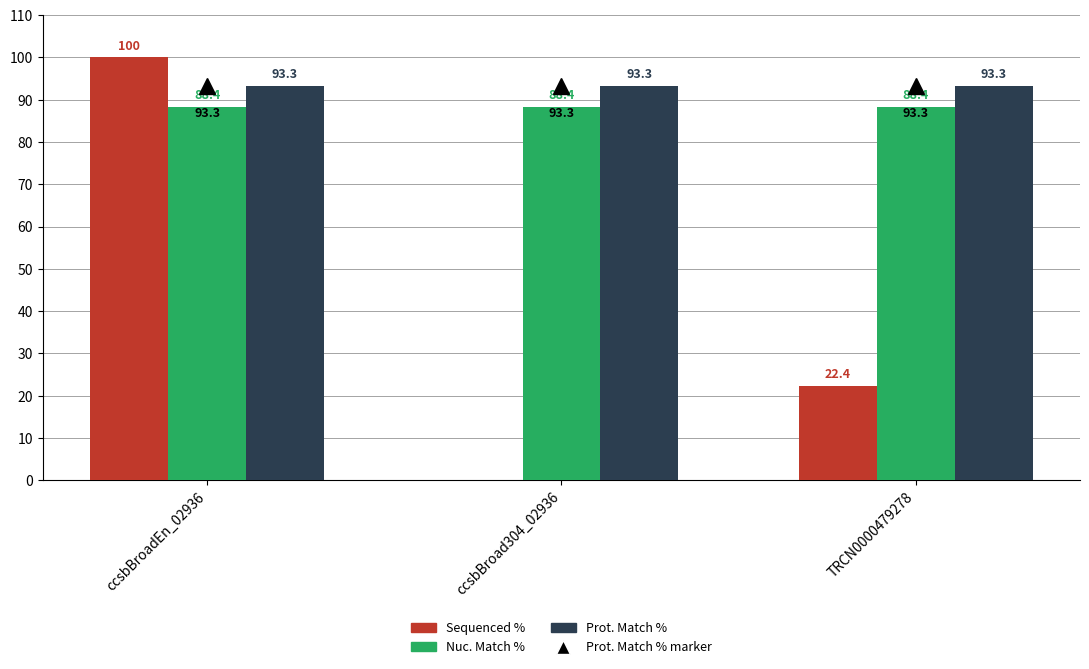

Reading left to right, list all the values displayed in this chart.

Sequenced %: ccsbBroadEn_02936=100.0	ccsbBroad304_02936=0.0	TRCN0000479278=22.4
Nuc. Match %: ccsbBroadEn_02936=88.4	ccsbBroad304_02936=88.4	TRCN0000479278=88.4
Prot. Match %: ccsbBroadEn_02936=93.3	ccsbBroad304_02936=93.3	TRCN0000479278=93.3